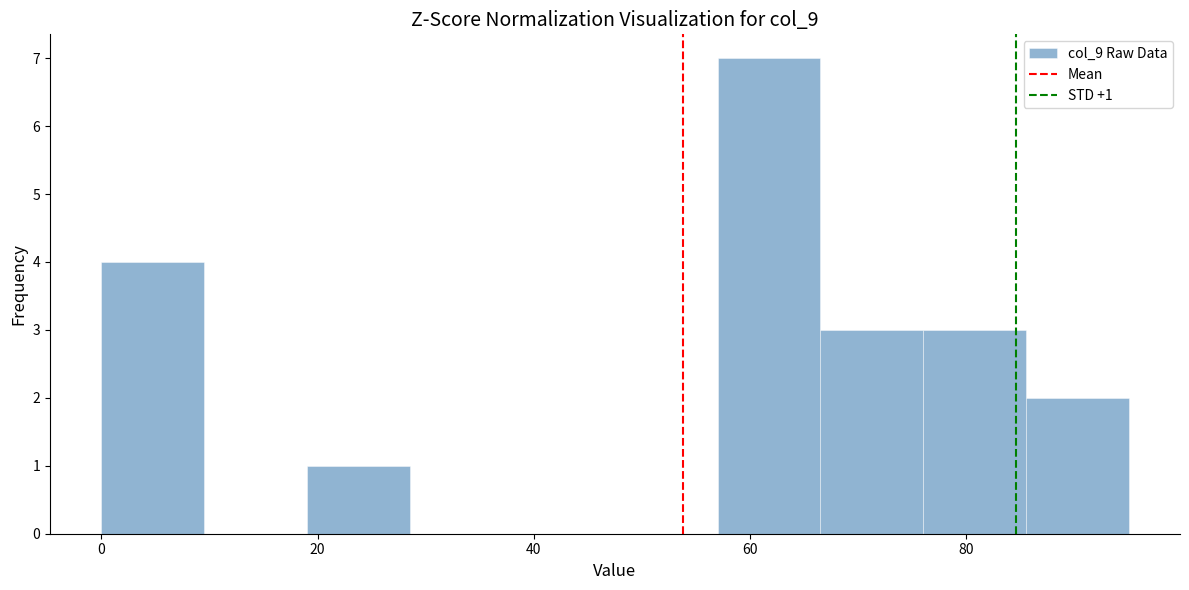

Over which range of the x-axis is the bar tallest?

57.0 to 66.5